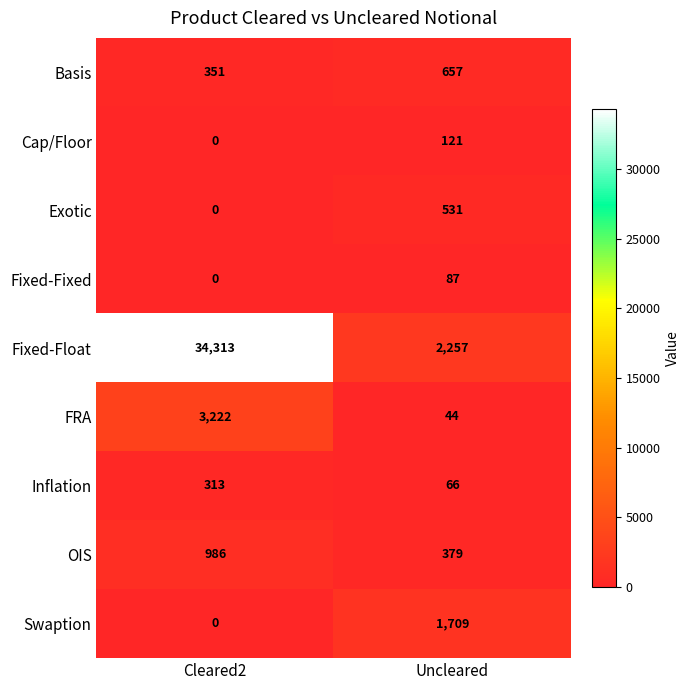

Reading left to right, transcribe all the data shown in this chart.

Basis: Cleared2=351	Uncleared=657
Cap/Floor: Cleared2=0	Uncleared=121
Exotic: Cleared2=0	Uncleared=531
Fixed-Fixed: Cleared2=0	Uncleared=87
Fixed-Float: Cleared2=34313	Uncleared=2257
FRA: Cleared2=3222	Uncleared=44
Inflation: Cleared2=313	Uncleared=66
OIS: Cleared2=986	Uncleared=379
Swaption: Cleared2=0	Uncleared=1709